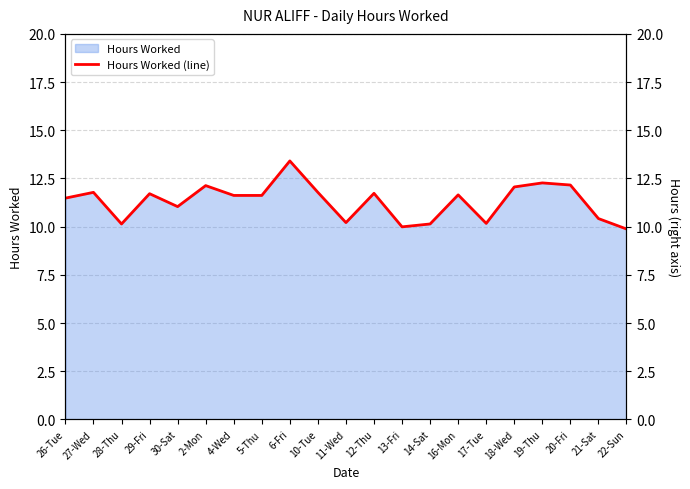

How many series are shown in this chart?

1